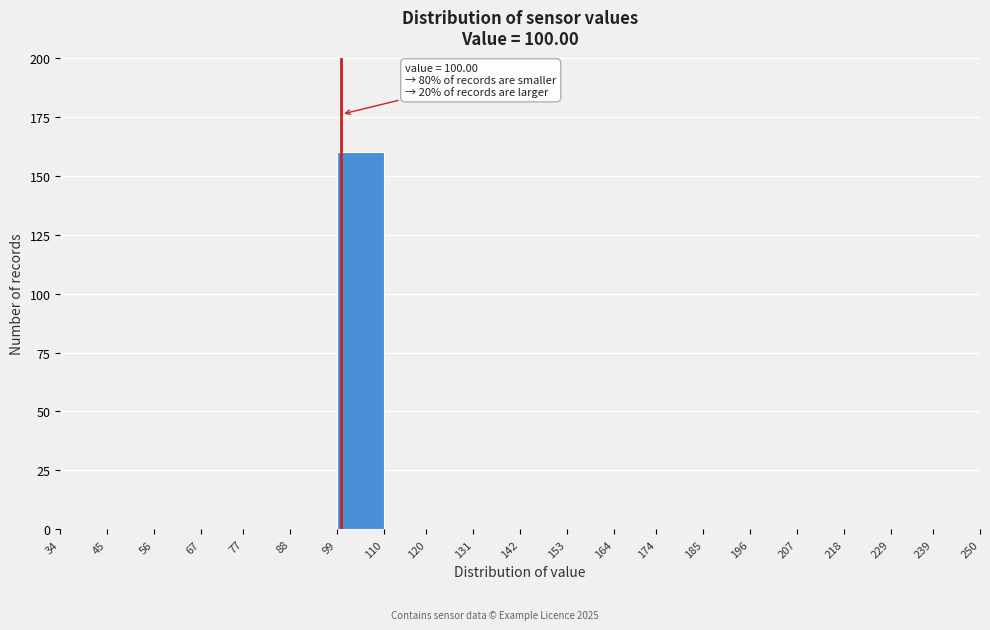

Which range on the x-axis has the tallest bar?

99 to 110